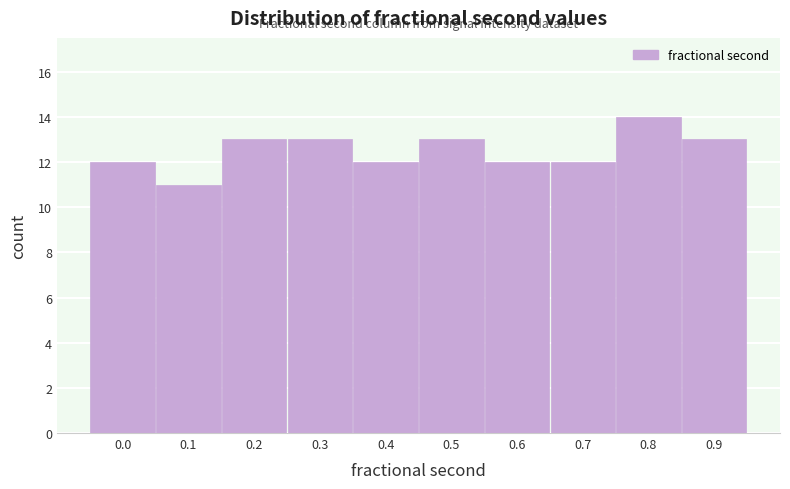

Reading left to right, list all the values displayed in this chart.

12	11	13	13	12	13	12	12	14	13